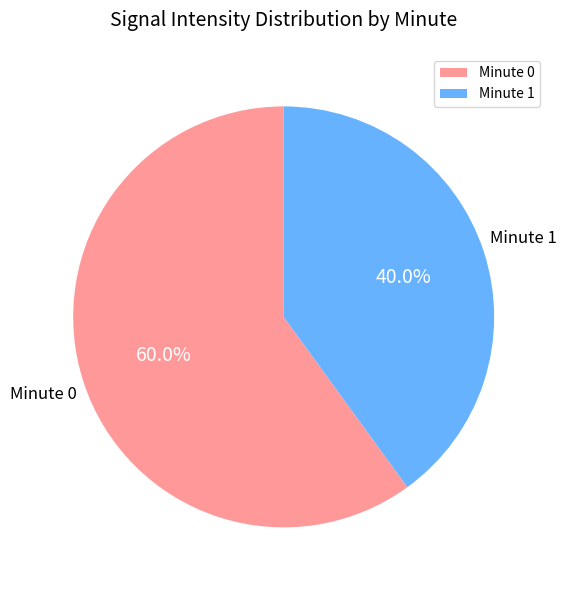

Rank the categories by value from lowest to highest.

Minute 1, Minute 0